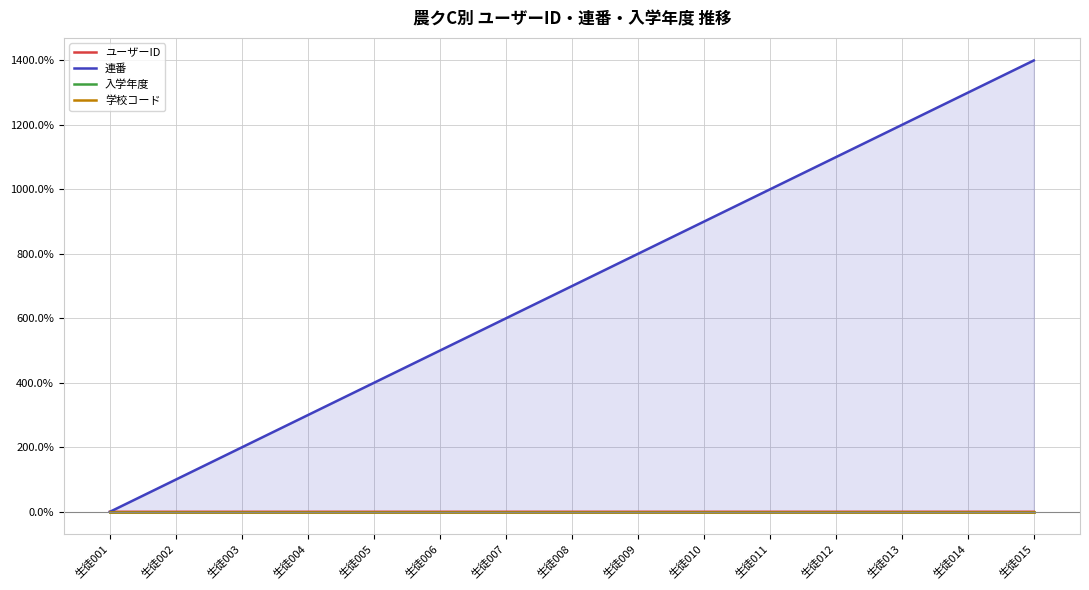

Does the chart have visible grid lines?

Yes